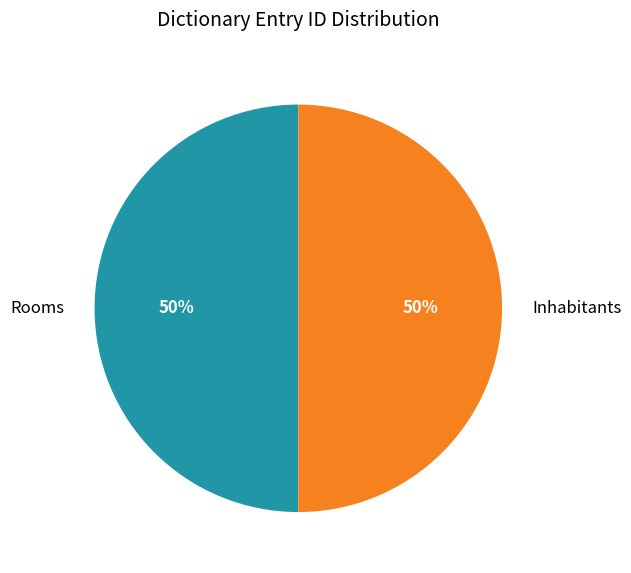

How many slices are in this pie chart?

2